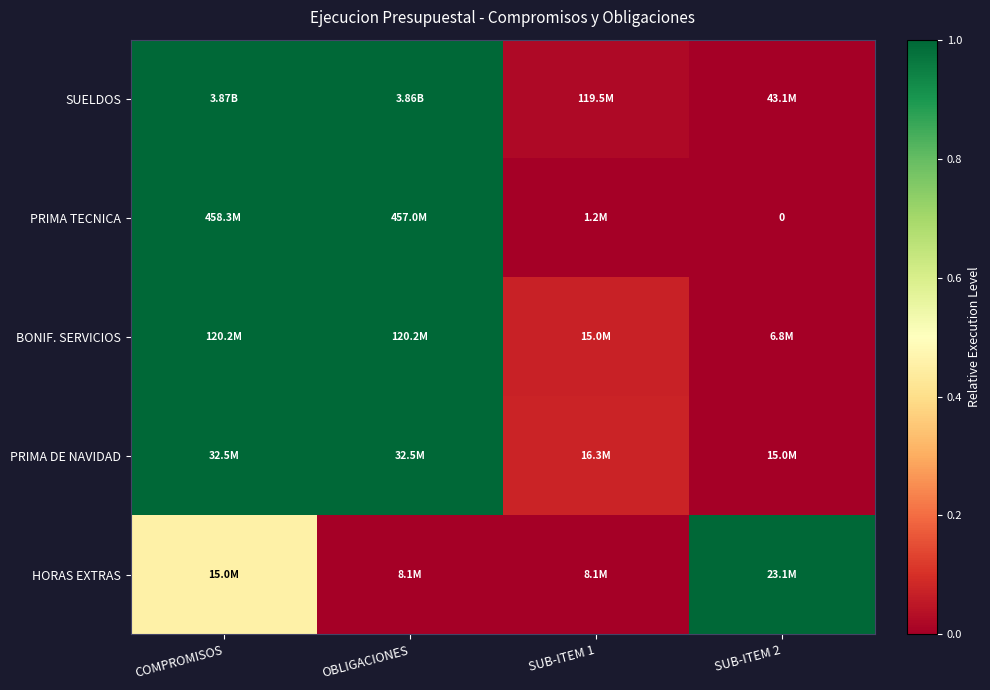

Which series has the largest total across all categories?

PRIMA DE NAVIDAD